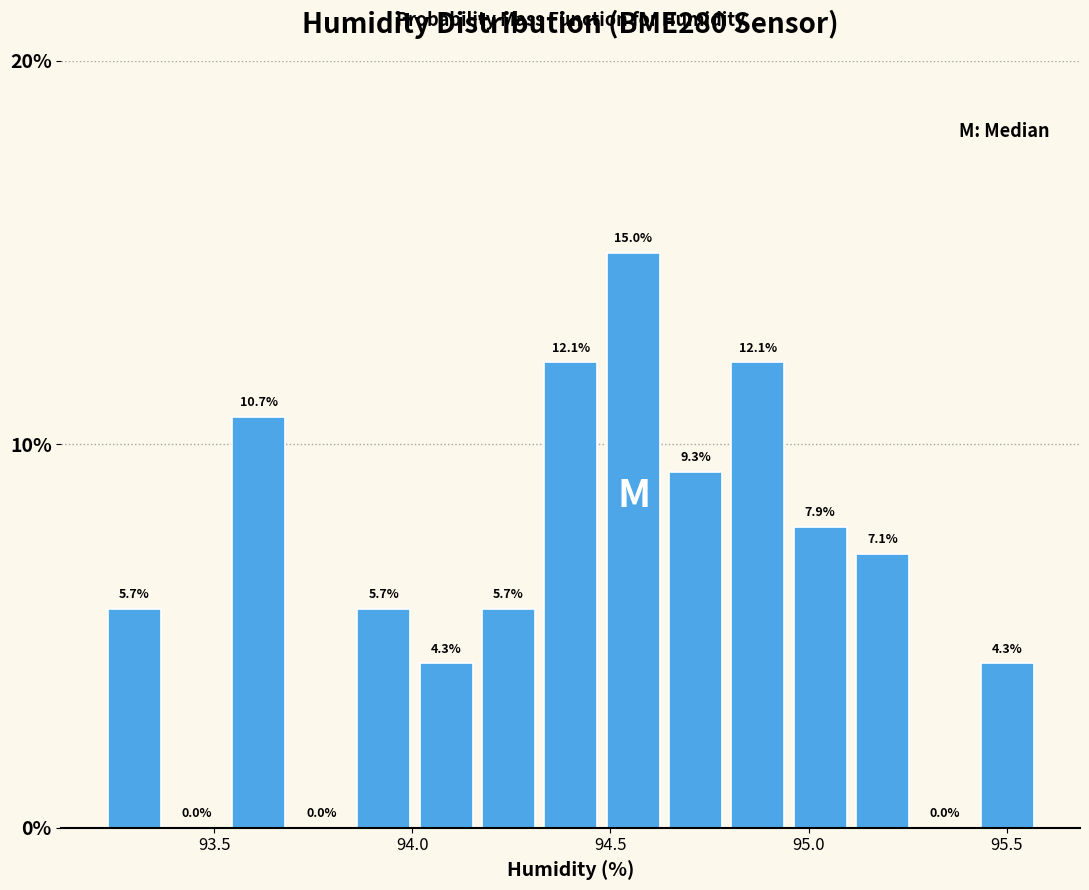

Around what value on the x-axis is the tallest bar? Give the approximate position of its centre, as read against the axis.

94.55